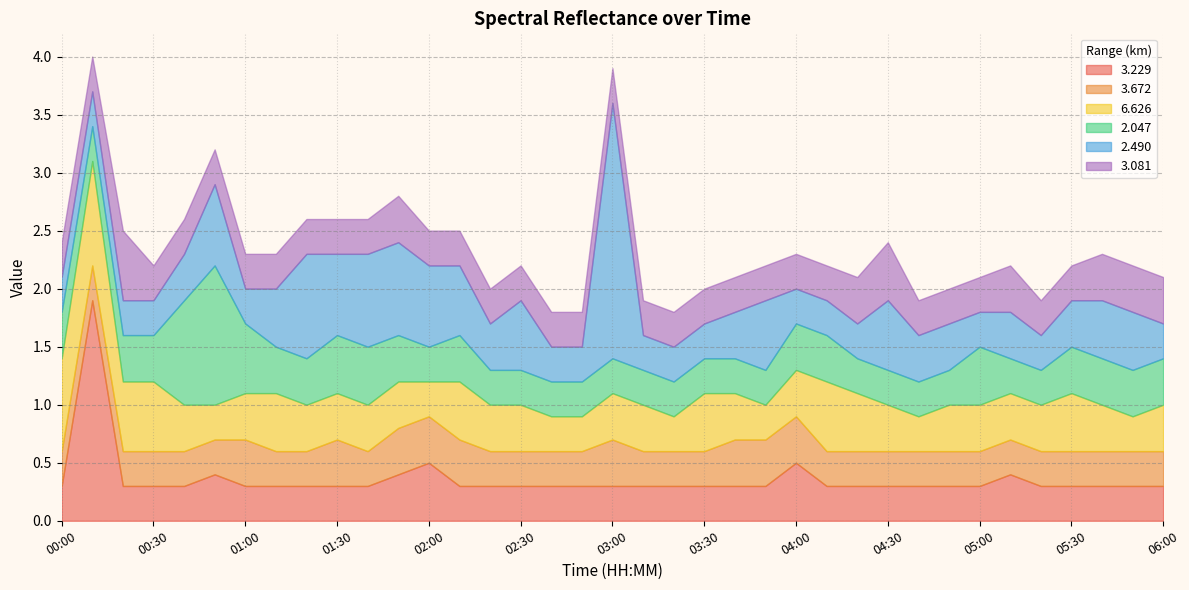

True or false:   3.229 and   6.626 cross at least once.

True